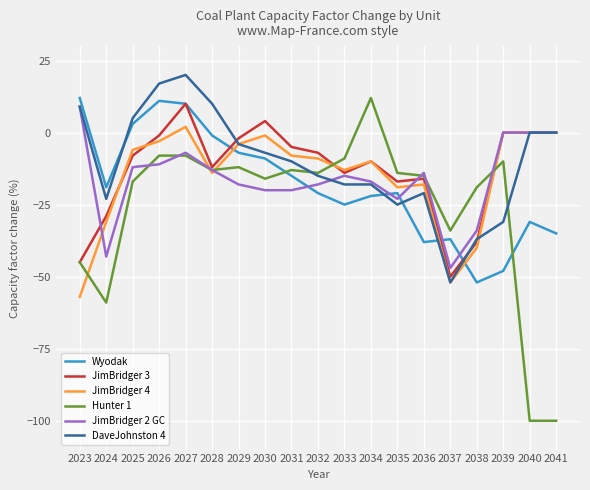

True or false: JimBridger 3 has a value of -6 at 2036.

False